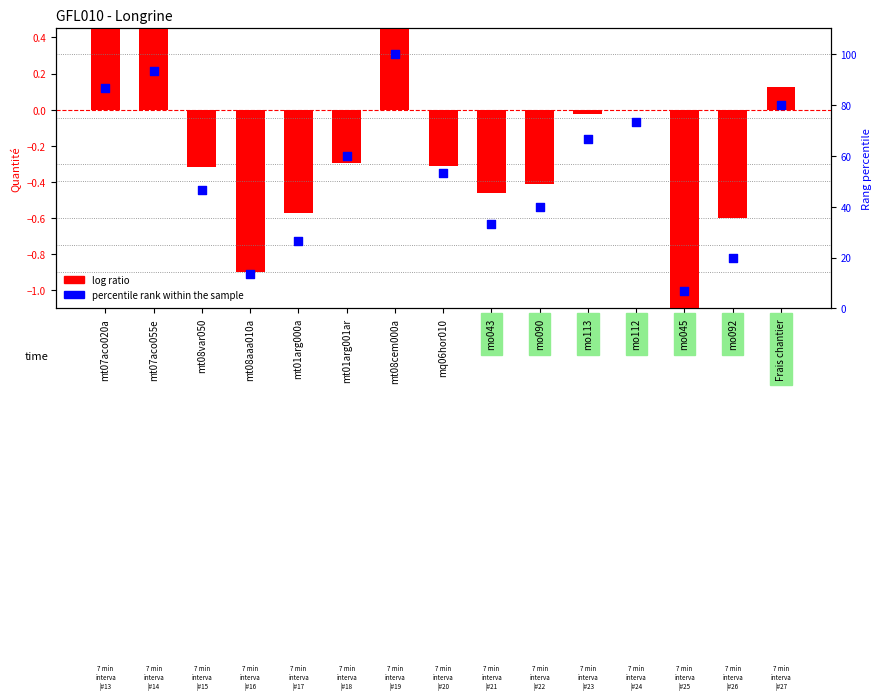

At how many categories does at least one series exceed 68?

5